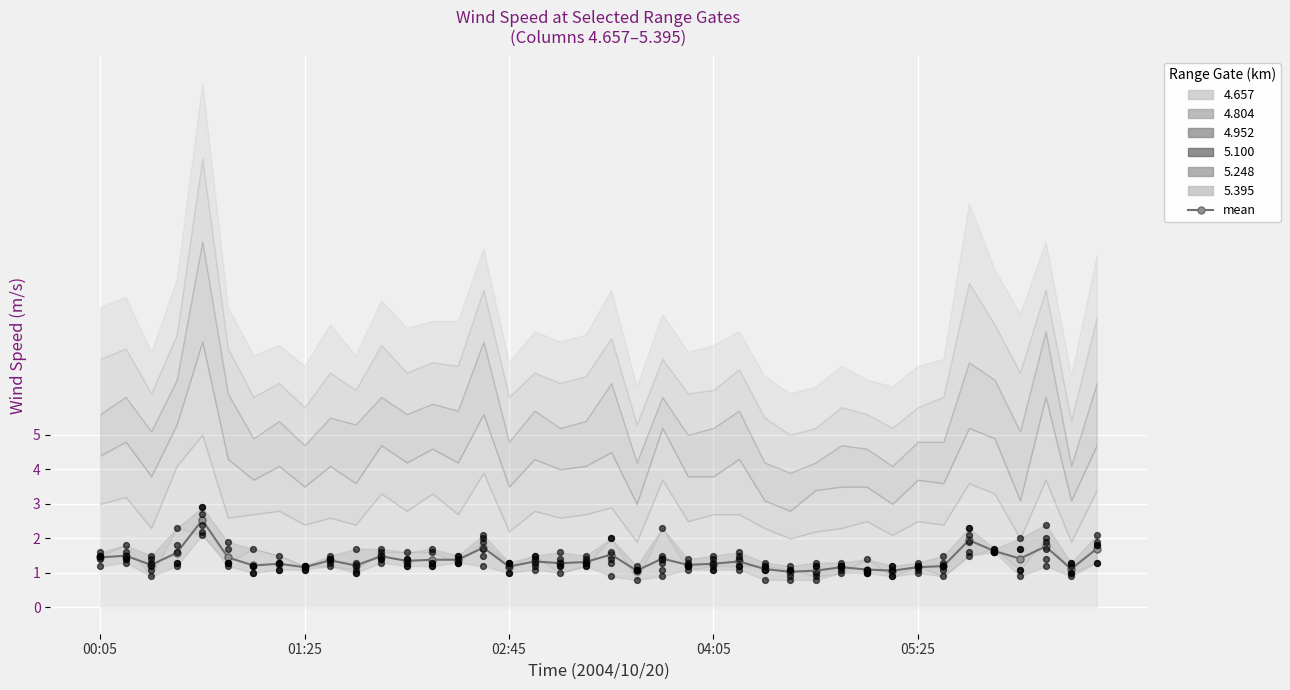

Approximately how many times larger is the value at 20 compared to 13?

1.1